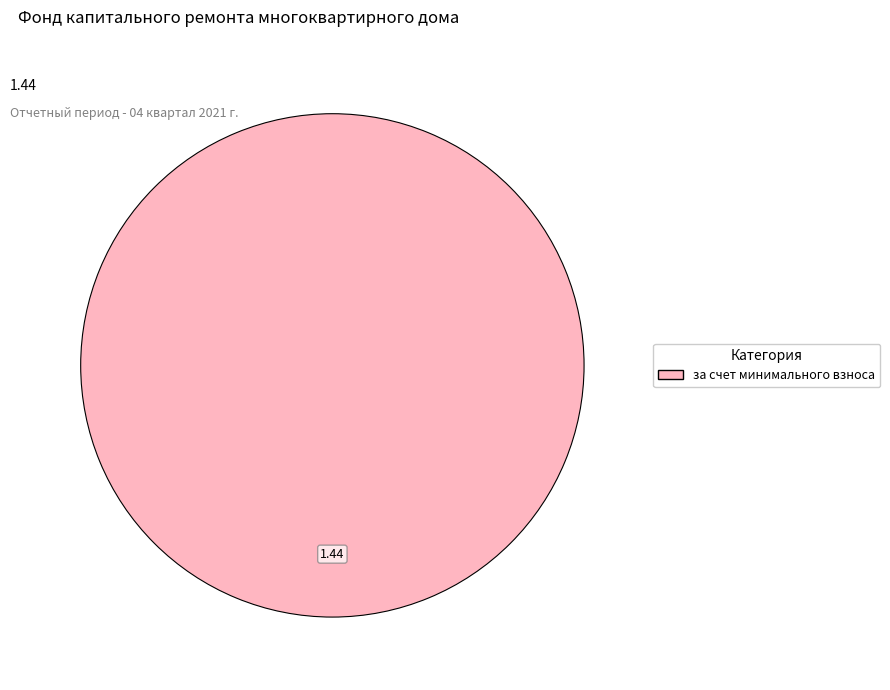

Is there a majority slice in this chart?

Yes